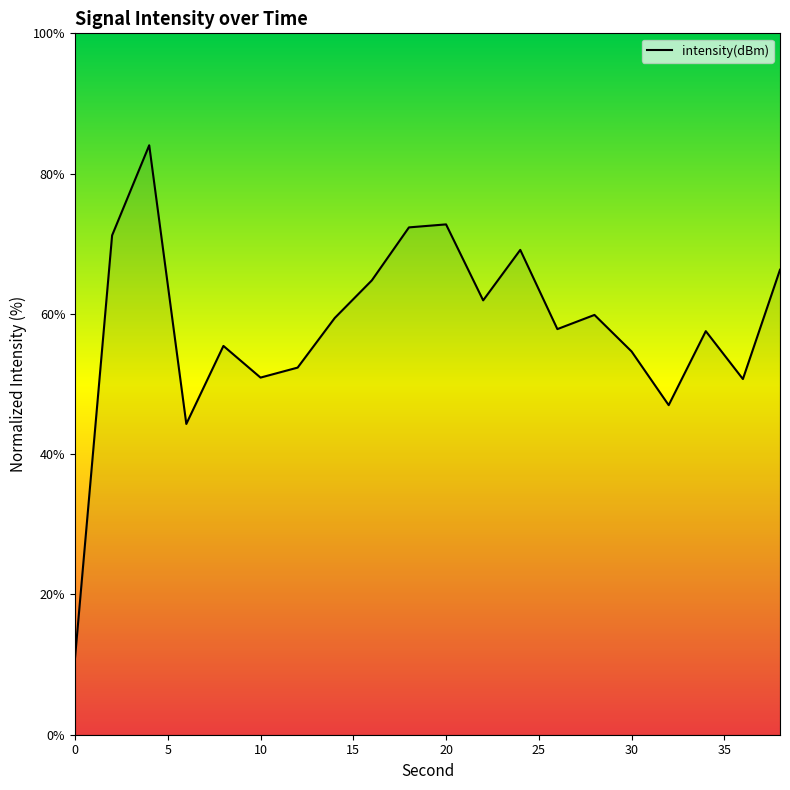

What is the difference between the maximum and minimum values?

73.1